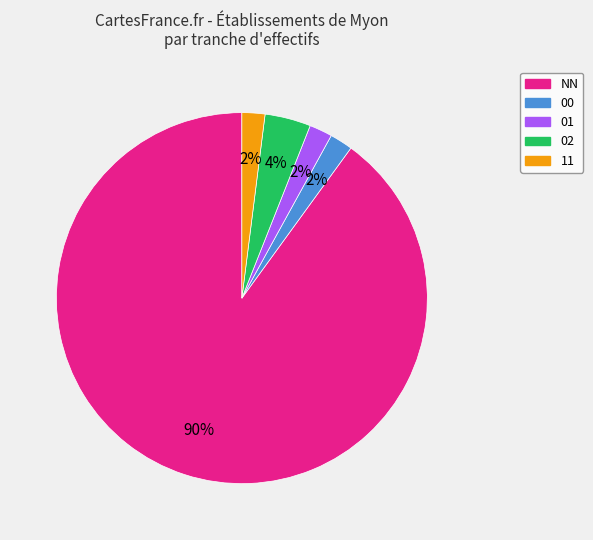

To the nearest percent, what is the difference between the largest and smallest slice percentages?

88%